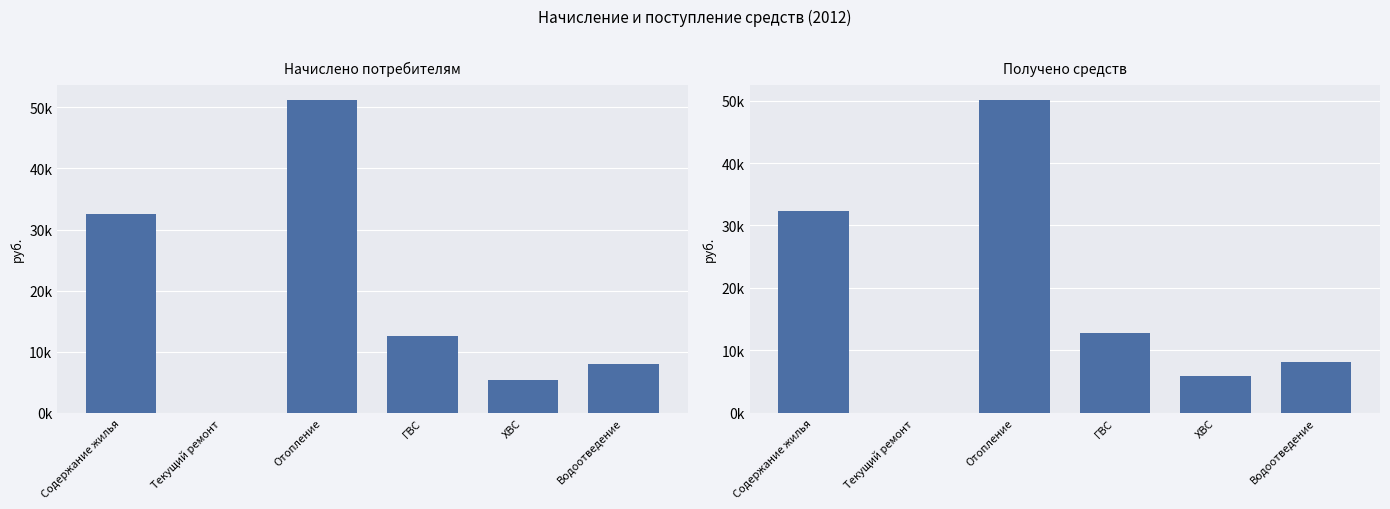

What is the maximum value for Начислено (руб.)?

51193.6